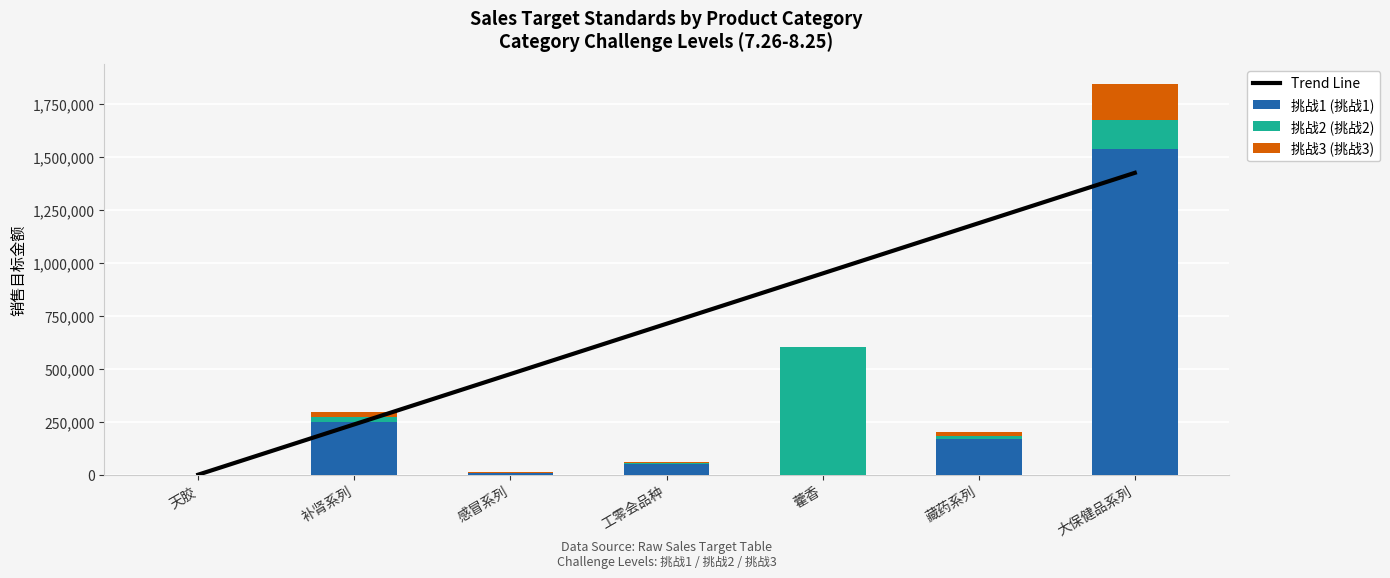

Which has a higher value, 藏药系列 or 补肾系列?

藏药系列